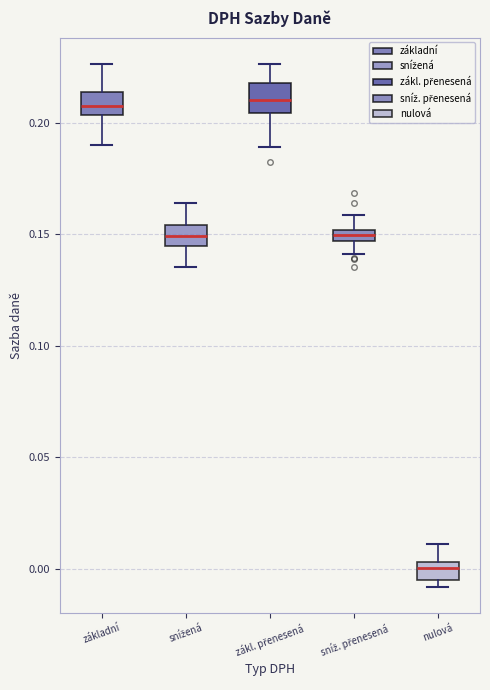

Where does the median line of the box for snížená sit on the y-axis? The values are not printed on the chart, so give them approximately, as read against the axis.

0.150